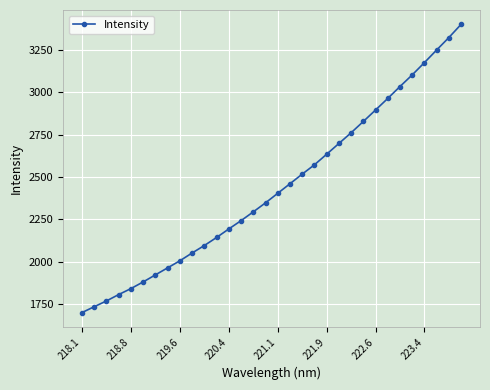

Reading left to right, extract all data points from this chart.

1699.6	1734.2	1768.3	1805.9	1841.2	1880.5	1922.2	1963.7	2005.4	2051.5	2095.5	2143.0	2193.3	2242.3	2294.2	2347.4	2403.8	2460.2	2517.0	2571.9	2634.4	2697.8	2761.0	2827.8	2895.4	2963.8	3034.1	3102.7	3175.2	3249.6	3323.1	3400.8